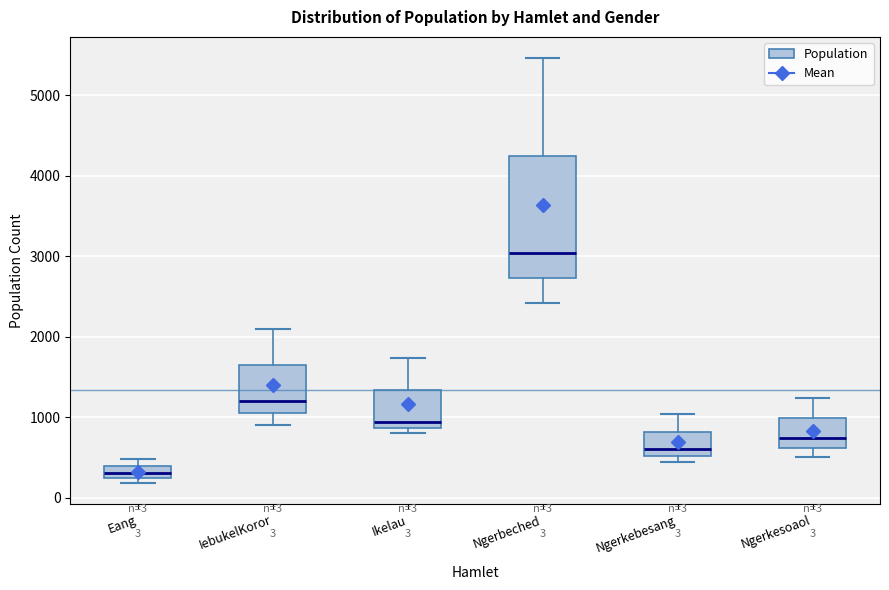

Which box has the highest median line?

Ngerbeched